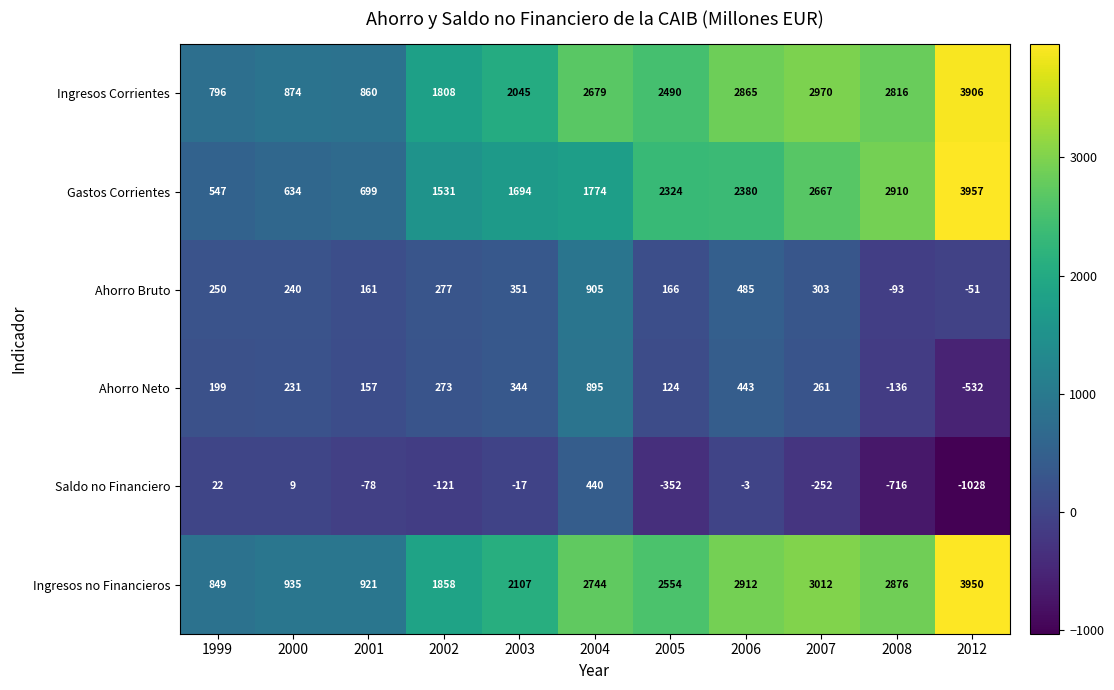

Which category has the lowest value in the Ingresos Corrientes series?

1999